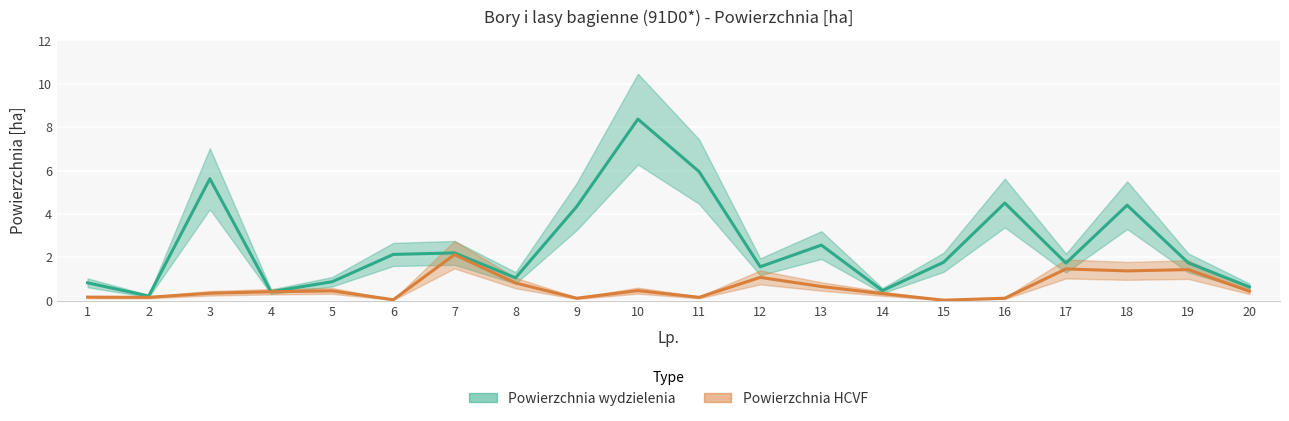

What are all the series names shown in the legend?

Powierzchnia wydzielenia, Powierzchnia HCVF